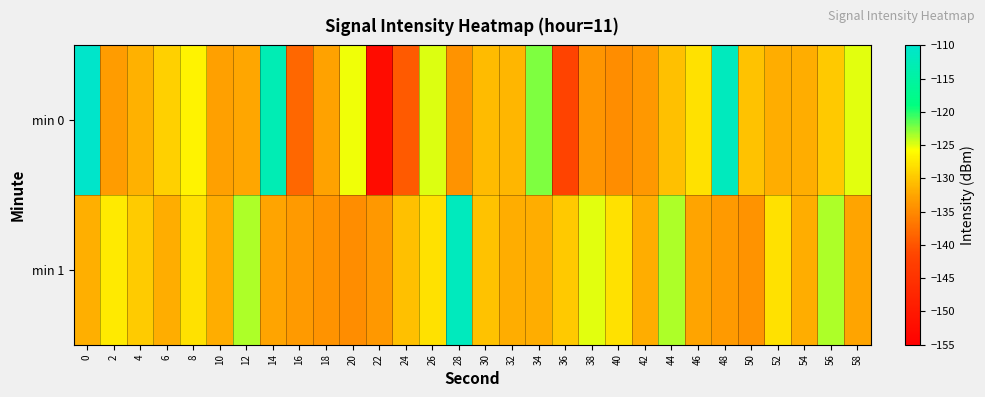

Reading left to right, what are all the values shown in this chart?

min 0: 0=-110.3	2=-133.3	4=-131.6	6=-129.2	8=-126.6	10=-132.9	12=-132.5	14=-112.9	16=-138.3	18=-132.8	20=-125.4	22=-152.4	24=-139.4	26=-124.9	28=-134.2	30=-130.8	32=-131.2	34=-122.3	36=-141.8	38=-134.0	40=-134.8	42=-133.6	44=-130.5	46=-128.1	48=-111.9	50=-130.3	52=-131.9	54=-131.8	56=-129.7	58=-125.1
min 1: 0=-131.6	2=-127.4	4=-129.7	6=-131.9	8=-128.0	10=-132.0	12=-123.6	14=-132.5	16=-133.4	18=-134.2	20=-134.8	22=-133.6	24=-130.5	26=-128.1	28=-111.9	30=-130.3	32=-131.9	34=-131.8	36=-129.7	38=-125.1	40=-128.0	42=-132.0	44=-123.6	46=-132.5	48=-133.4	50=-134.2	52=-128.0	54=-132.0	56=-123.6	58=-132.5